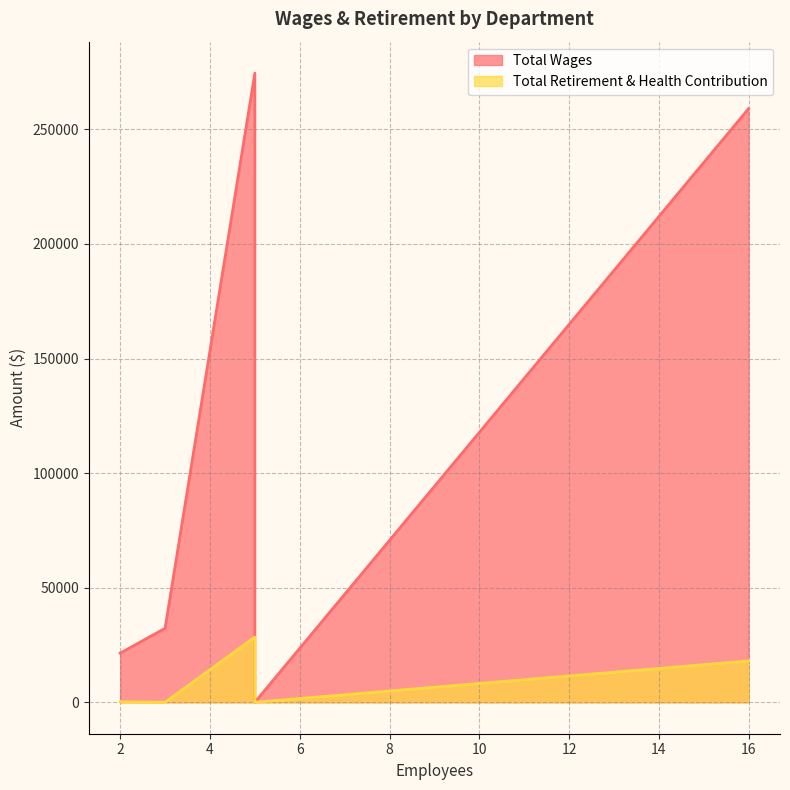

Reading right to left, transcribe all the data shown in this chart.

Total Wages: Council Member=0	Planning=21453	Library=32270	Public Works=259067	General Administration=274566
Total Retirement & Health Contribution: Council Member=0	Planning=210	Library=0	Public Works=18043	General Administration=28439